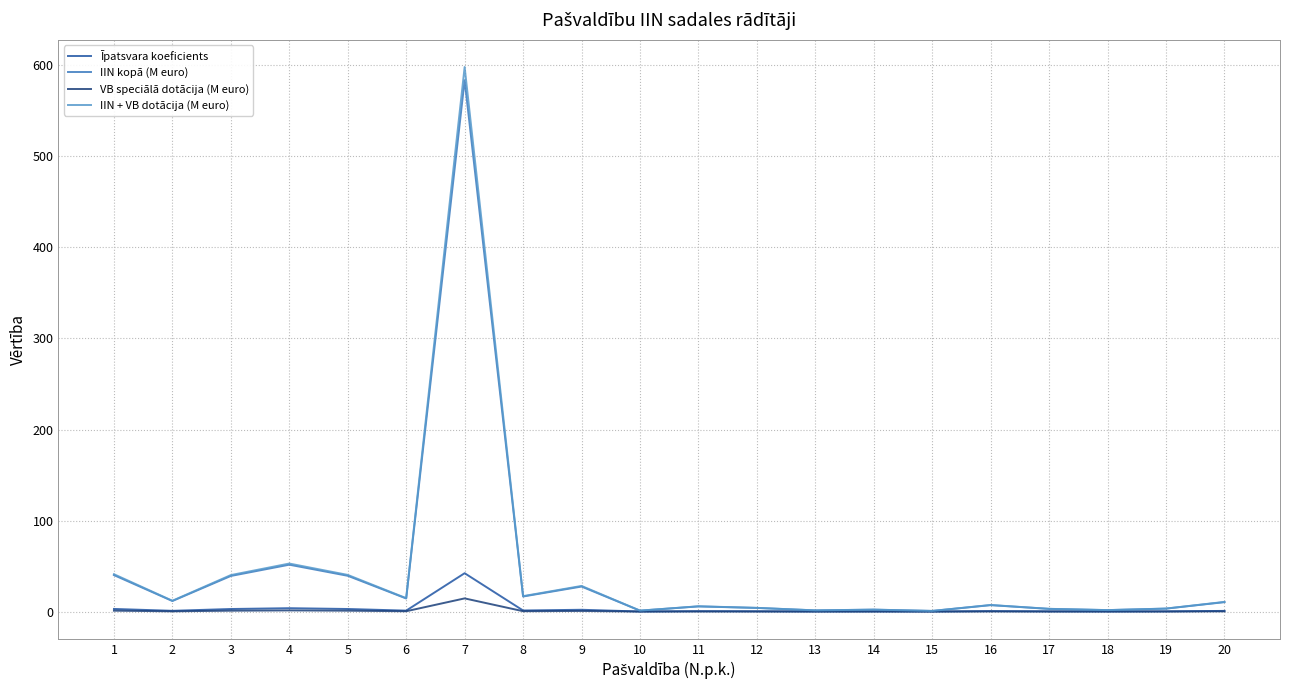

At which category does IIN kopā (M euro) reach its first local valley?

2